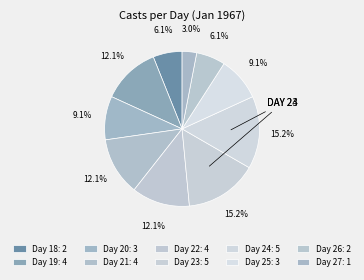

Count the number of slices in the pie.

10